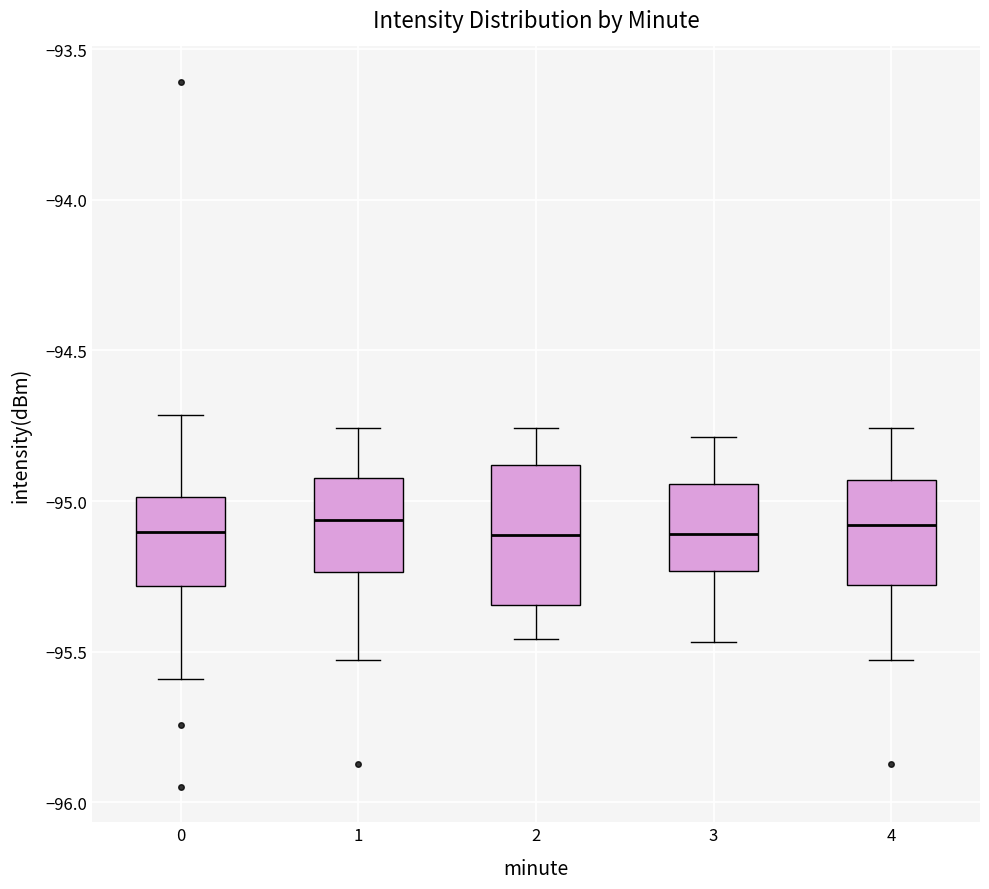

Reading left to right, read every box against the y-axis: the position of its median line, the range the box covers, and the ends of its whiskers. The values are not printed on the chart, so give them approximately, as read against the axis.

0: median -95.10, box -95.30 to -95.00, whiskers -95.60 to -94.70
1: median -95.05, box -95.25 to -94.90, whiskers -95.55 to -94.75
2: median -95.10, box -95.35 to -94.90, whiskers -95.45 to -94.75
3: median -95.10, box -95.25 to -94.95, whiskers -95.45 to -94.80
4: median -95.10, box -95.30 to -94.95, whiskers -95.55 to -94.75